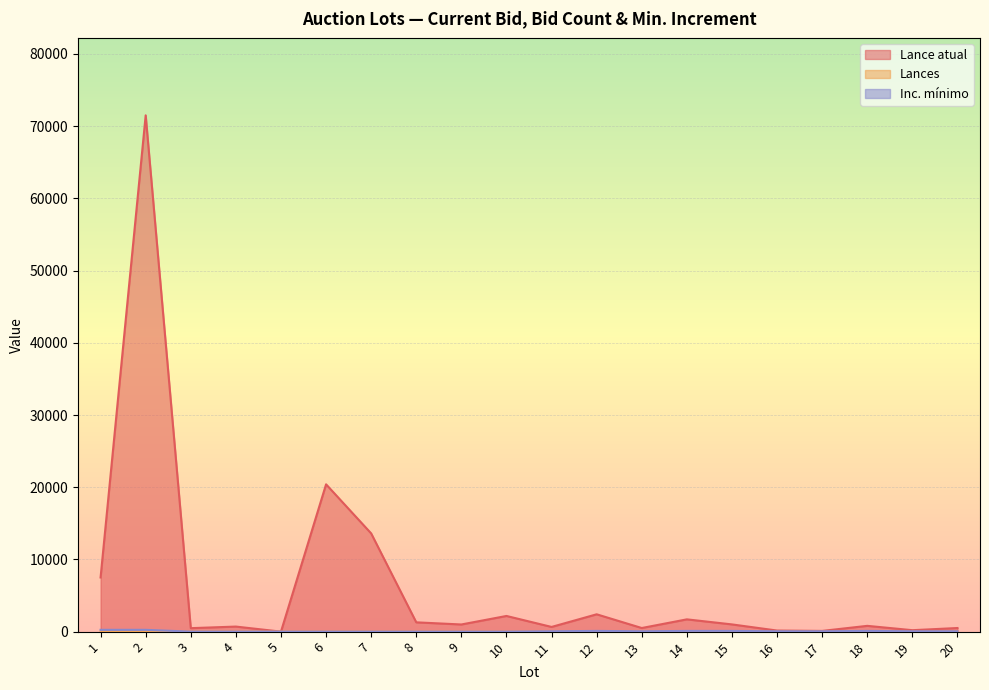

Between 10 and 17, which series saw the biggest shift?

Lance atual